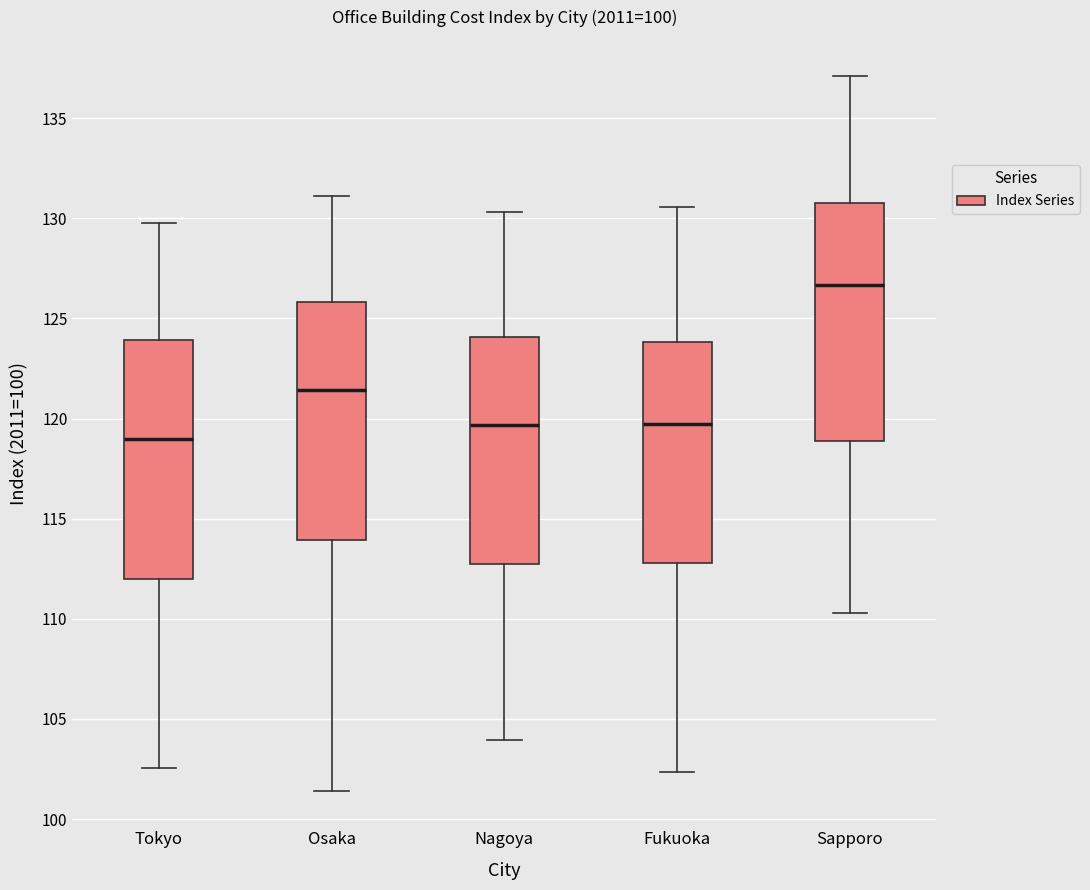

Which box's median line is the lowest?

Tokyo